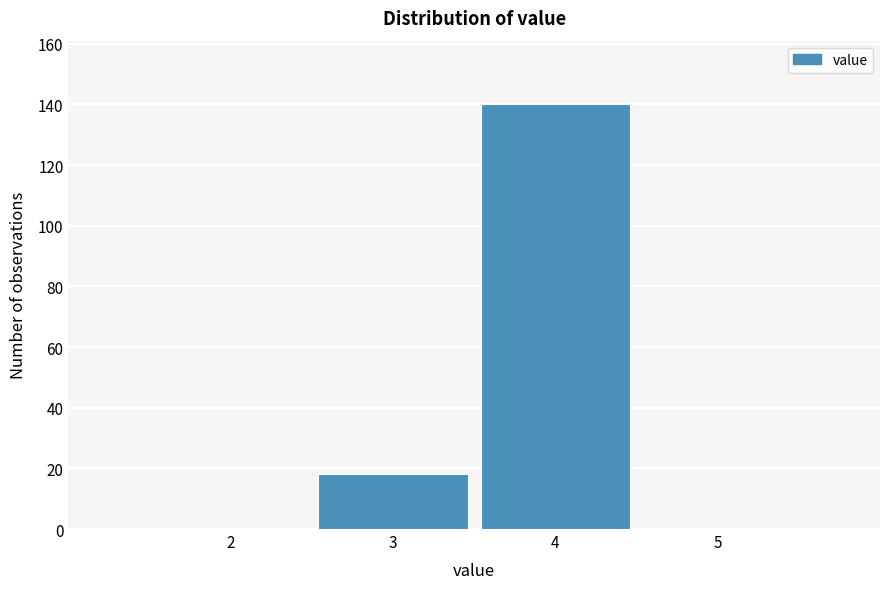

Over which range of the x-axis is the bar tallest?

3.5 to 4.5